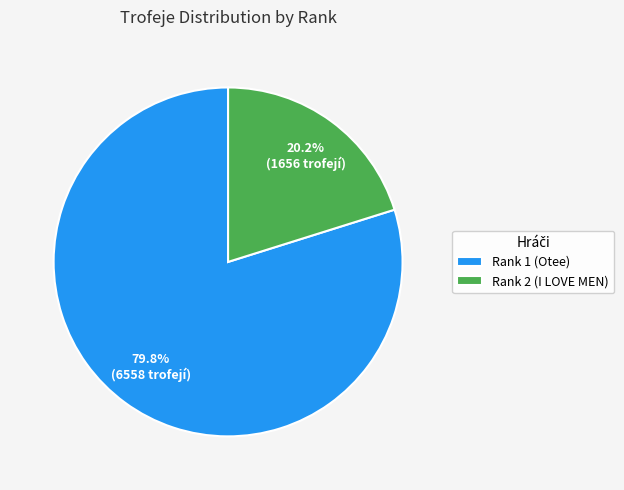

Approximately how many times larger is the value at Rank 2 (I LOVE MEN) compared to Rank 1 (Otee)?

0.3